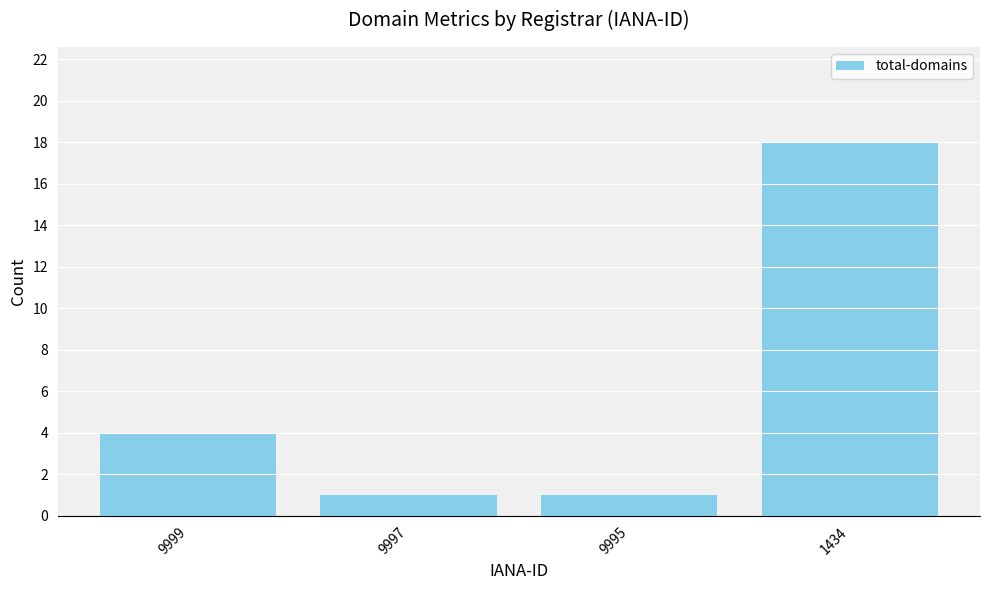

What is the difference between the values at 9997 and 1434?

17